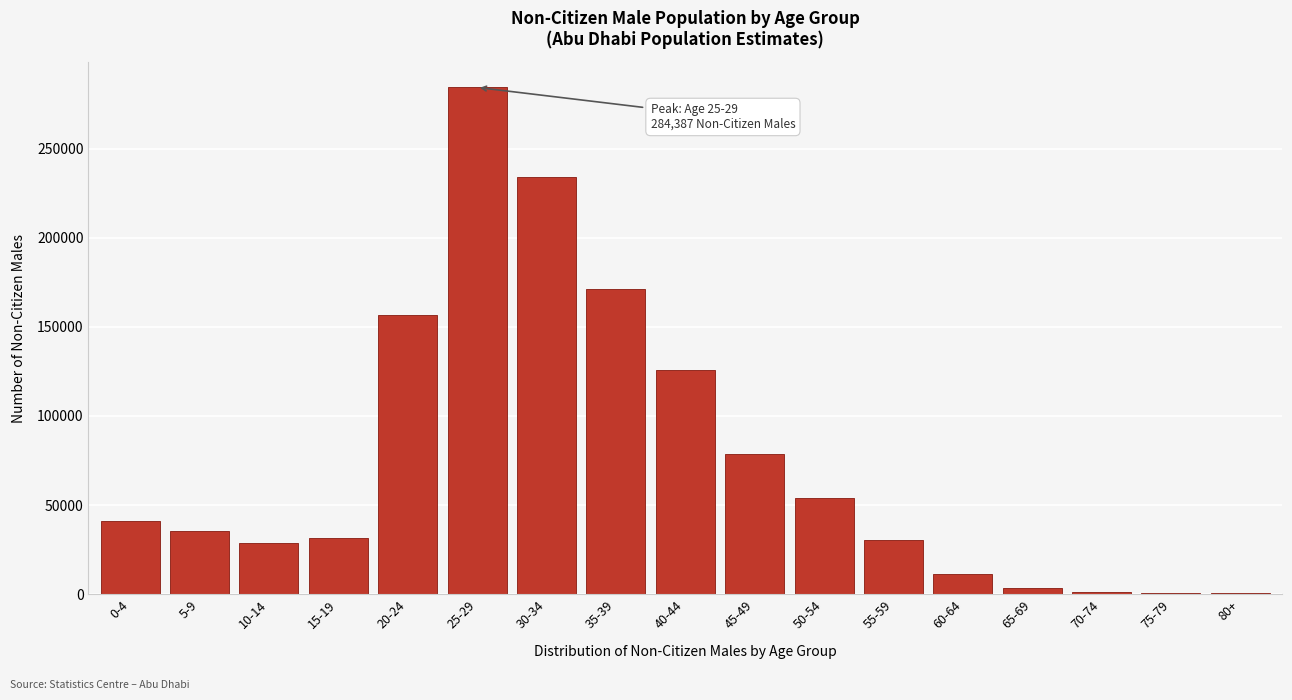

Between 0-4 and 50-54, which is larger?

50-54